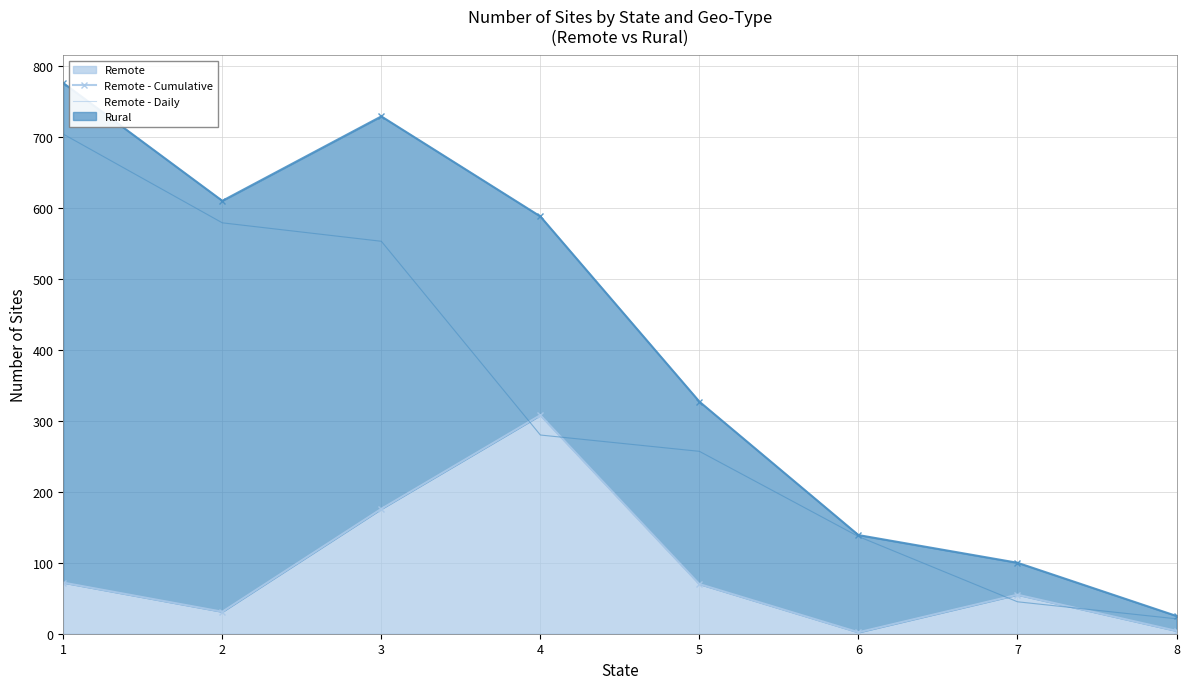

What is the value of the Rural - Daily point at the 1st from the left?

704